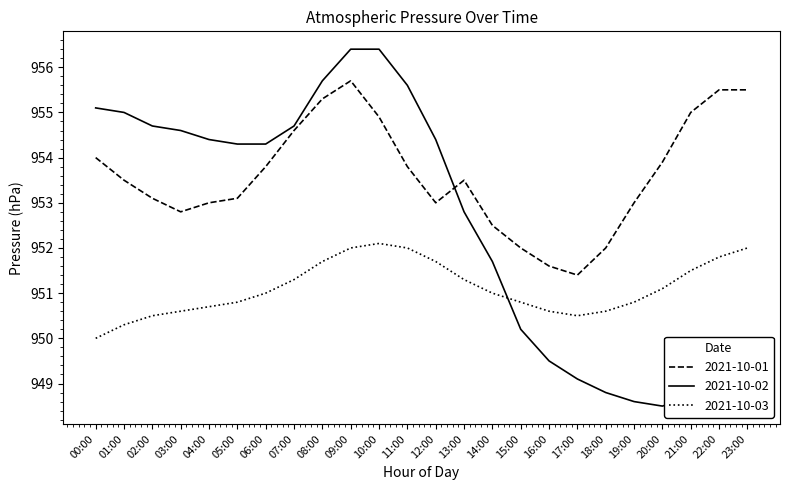

What is the difference between the 2021-10-03 values at 18:00 and 13:00?

0.7